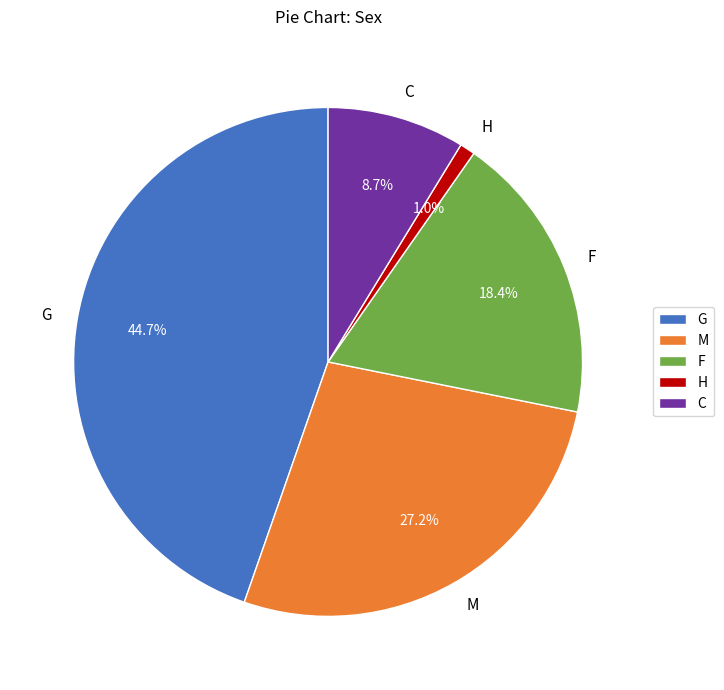

To the nearest percent, what is the difference between the largest and smallest slice percentages?

44%